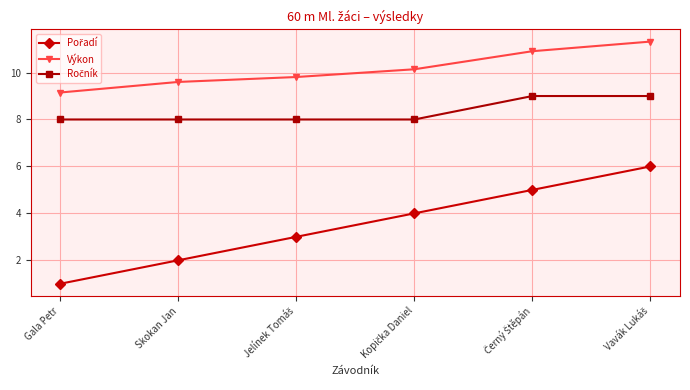

What is the sum of all Výkon values?

60.9